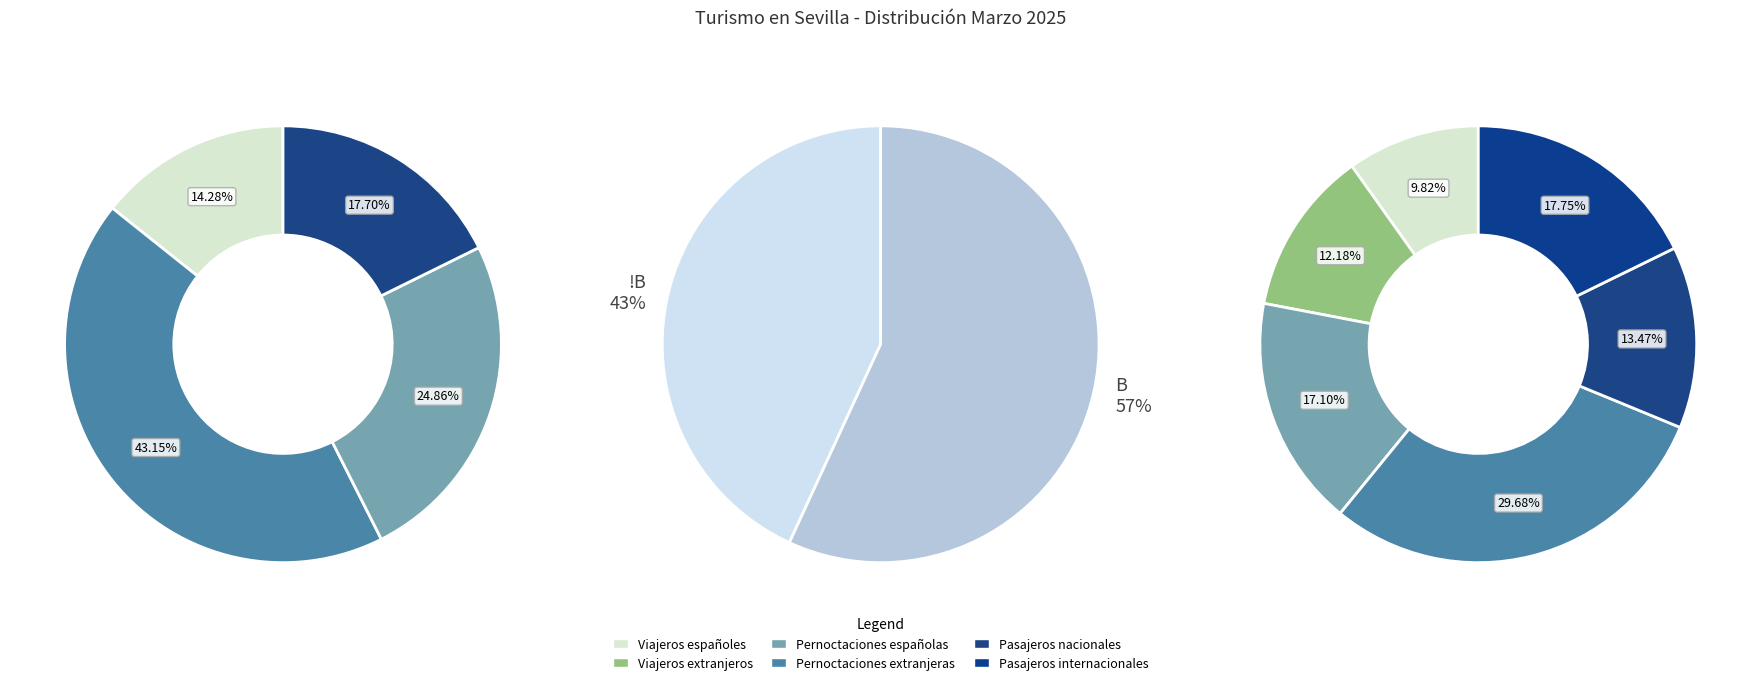

To the nearest percent, what is the difference between the Viajeros extranjeros and Pernoctaciones extranjeras slice percentages?

18%